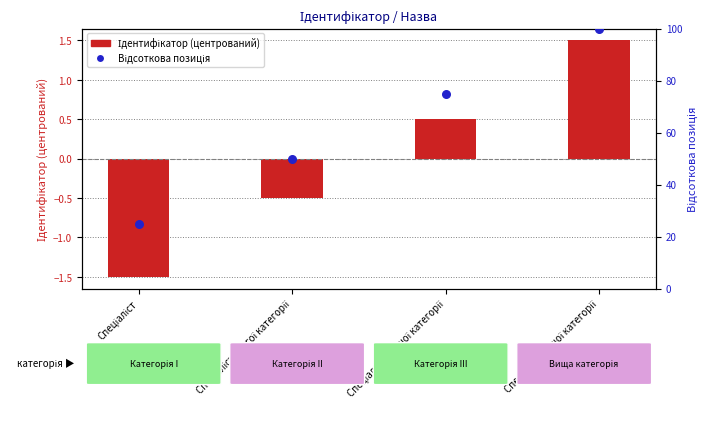

Which series contains the highest Y value?

Відсоткова позиція